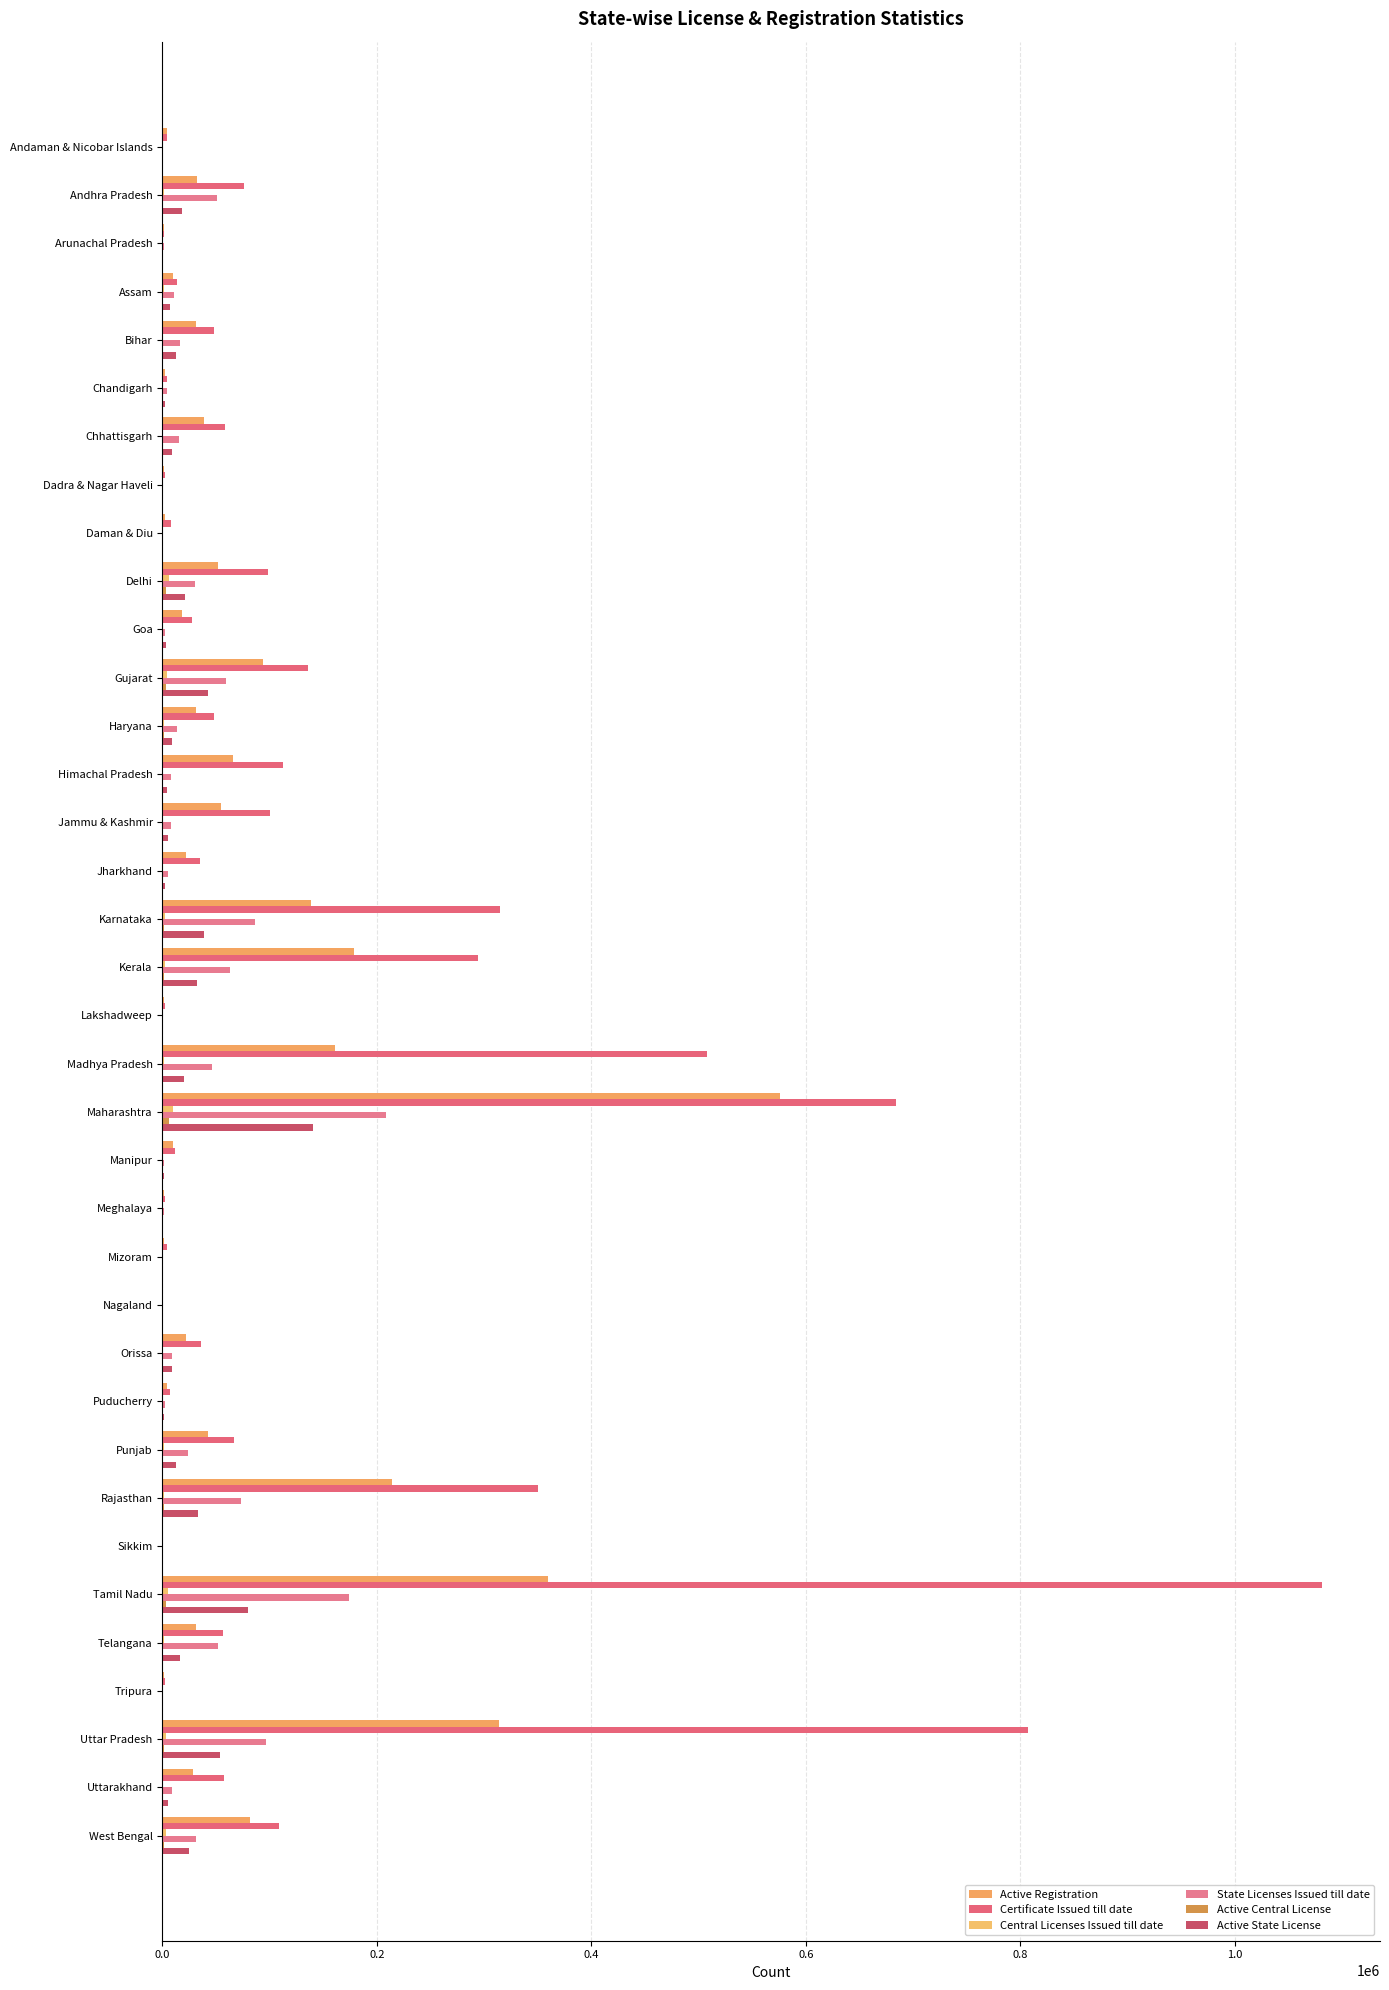

How many categories are shown in the chart?

36